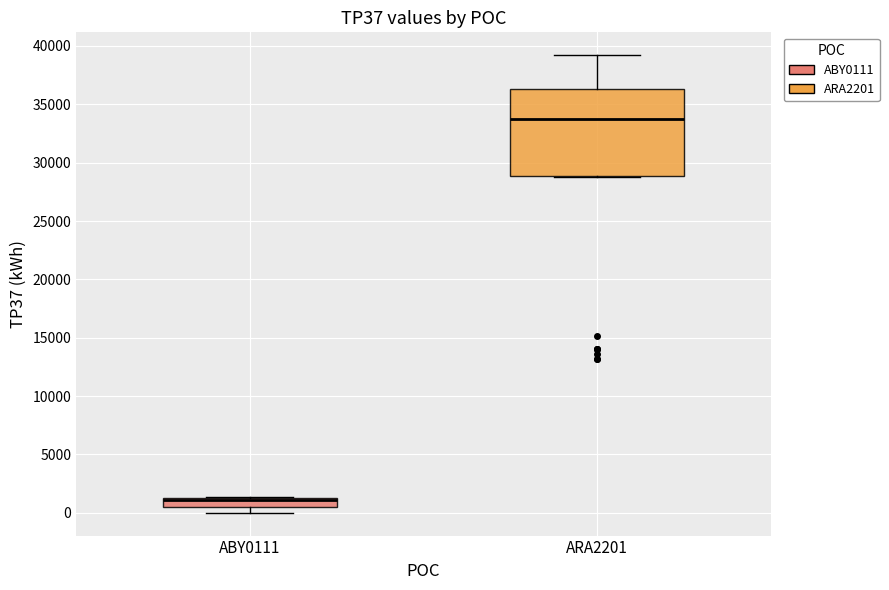

Reading left to right, transcribe this box plot: for each box, give where its median line is, the range the box spans, and where its two whiskers end, as read against the y-axis. The values are not printed on the chart, so give them approximately, as read against the axis.

ABY0111: median 1000 (drawn on the box's upper edge), box 500 to 1000, whiskers 0 to 1500
ARA2201: median 34000, box 29000 to 36500, whiskers 29000 to 39000